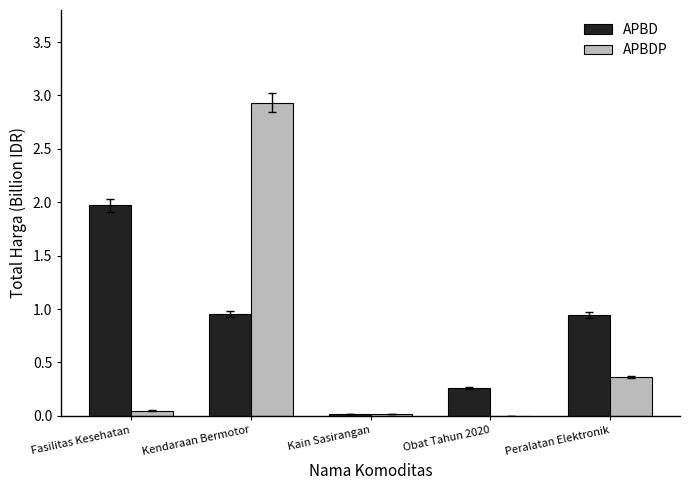

Are the bars grouped side by side (vs. stacked)?

Yes